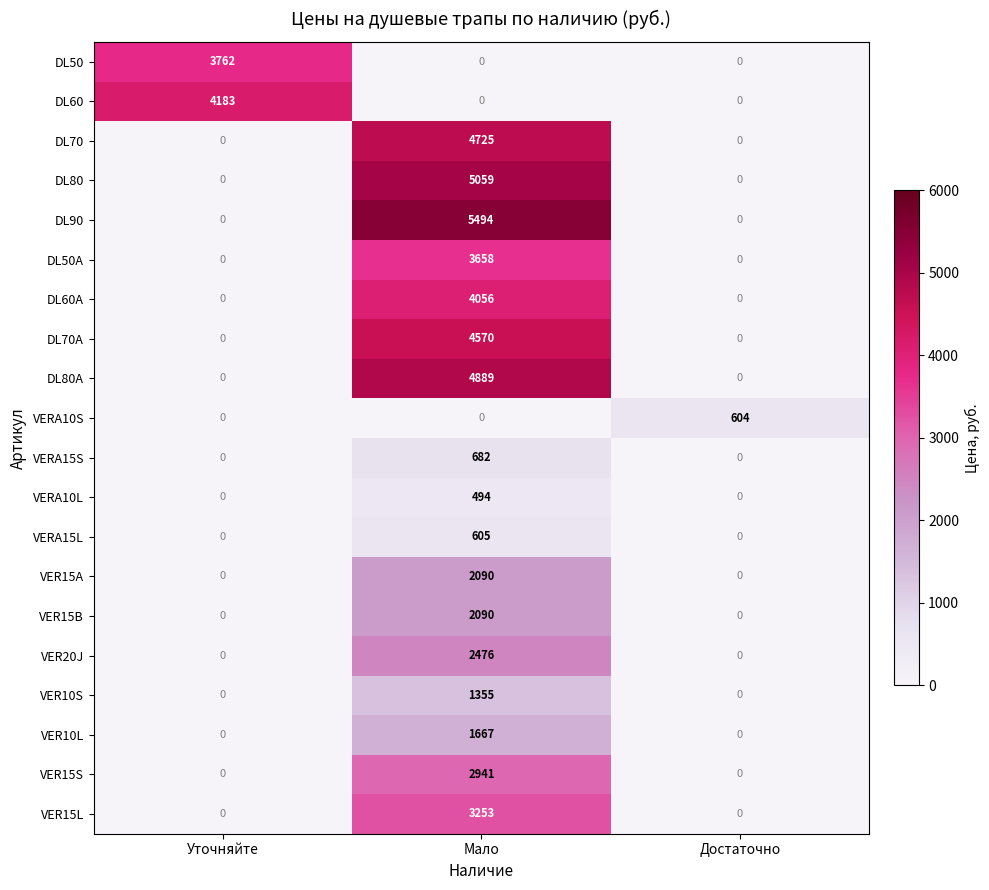

At how many categories does at least one series exceed 2061?

2